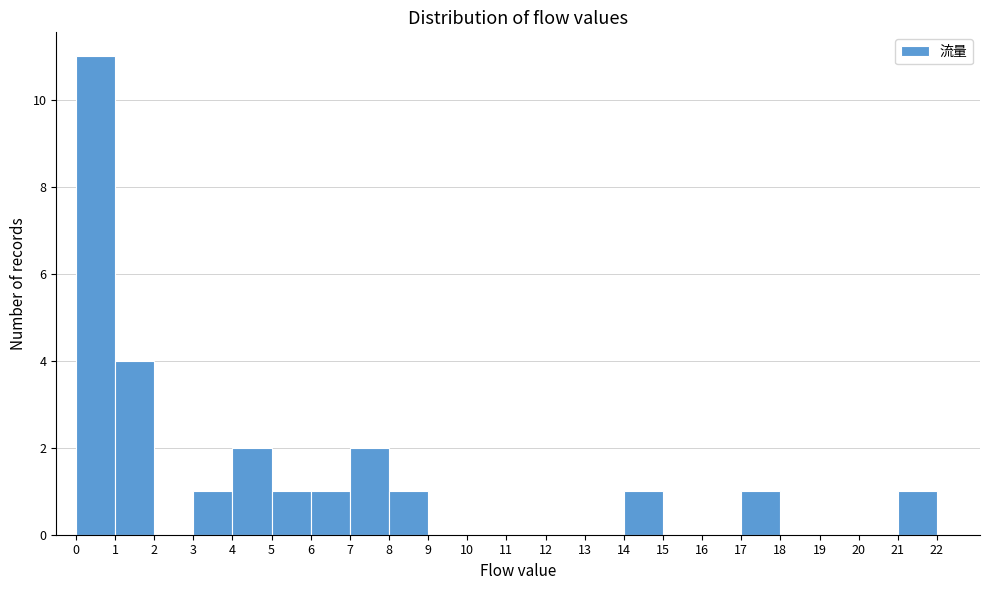

Reading left to right, transcribe this chart: for each bar, give the range it covers on the x-axis and its height. The values are not printed on the chart, so give them approximately, as read against the axis.

0 to 1: 11
1 to 2: 4
2 to 3: 0
3 to 4: 1
4 to 5: 2
5 to 6: 1
6 to 7: 1
7 to 8: 2
8 to 9: 1
9 to 10: 0
10 to 11: 0
11 to 12: 0
12 to 13: 0
13 to 14: 0
14 to 15: 1
15 to 16: 0
16 to 17: 0
17 to 18: 1
18 to 19: 0
19 to 20: 0
20 to 21: 0
21 to 22: 1